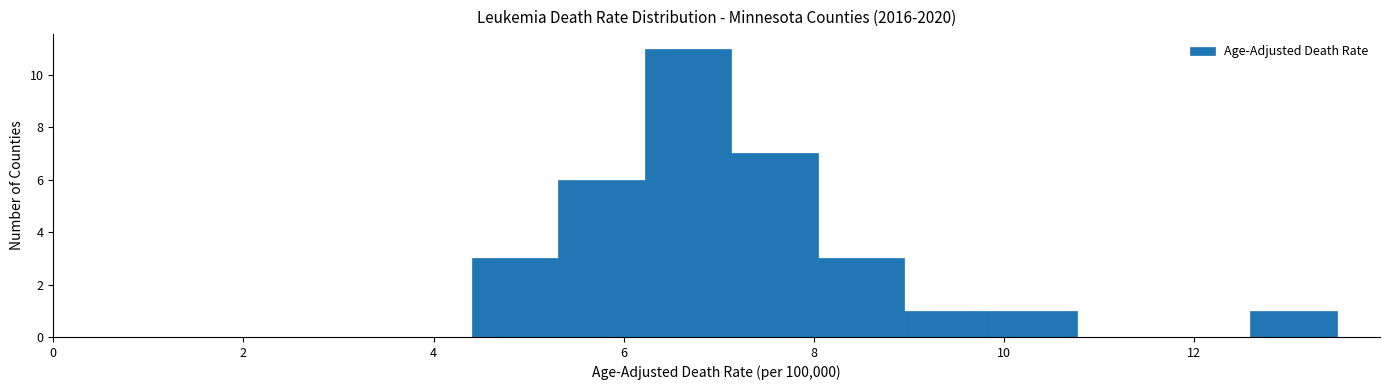

What is the height of the bar covering 8.0 to 9.0 on the x-axis? Neither the bar edges nor the heights are printed on the chart, so give them approximately, as read against the axes.

3